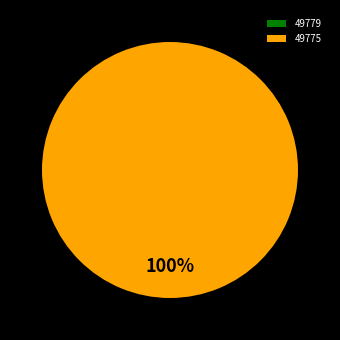

Does 49775 account for over 50% of the chart?

Yes